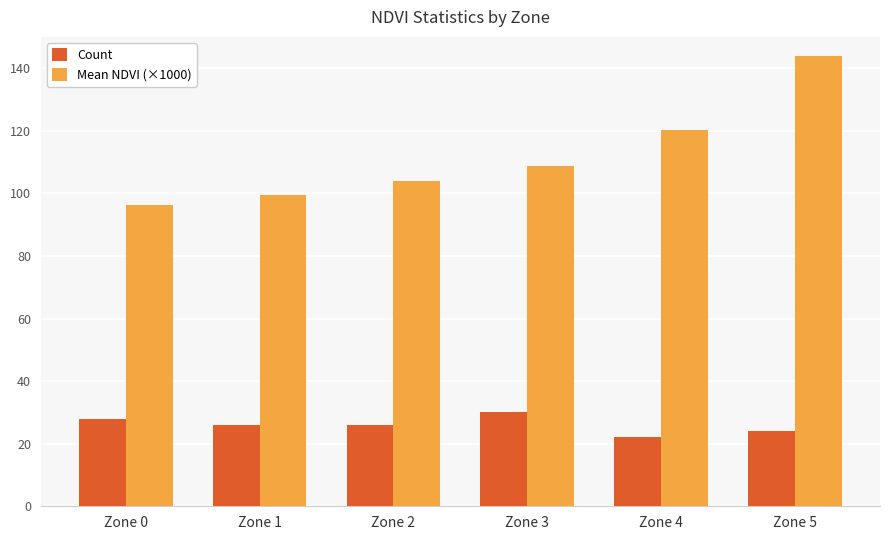

Is it true that Count equals 26.0 at Zone 2?

True